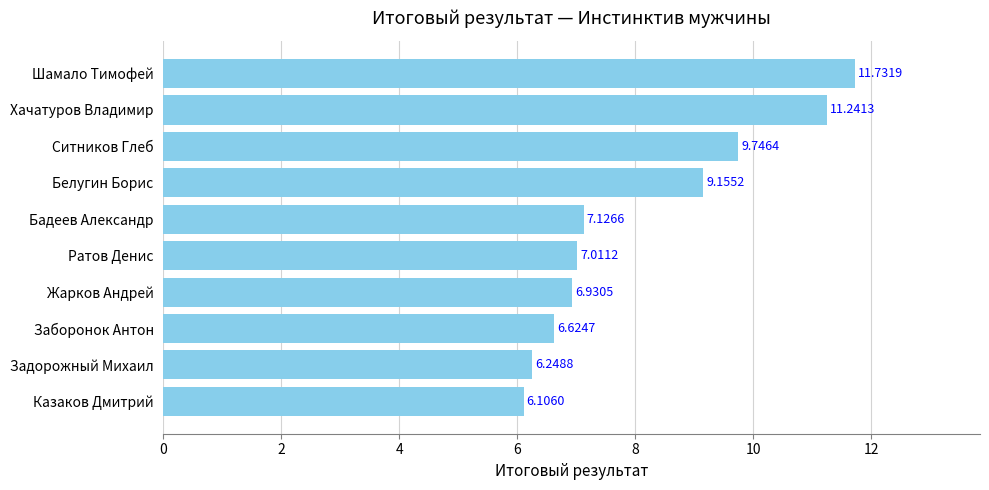

Rank the categories by value from highest to lowest.

Шамало Тимофей, Хачатуров Владимир, Ситников Глеб, Белугин Борис, Бадеев Александр, Ратов Денис, Жарков Андрей, Заборонок Антон, Задорожный Михаил, Казаков Дмитрий